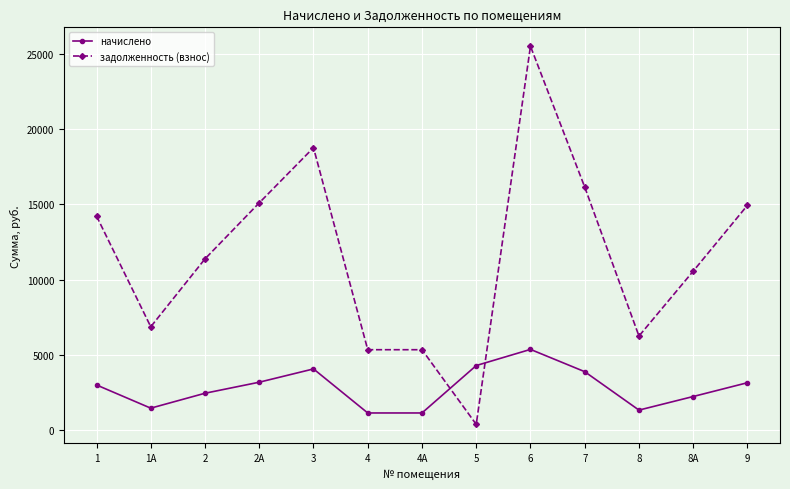

At which category is the sum across all series the highest?

6